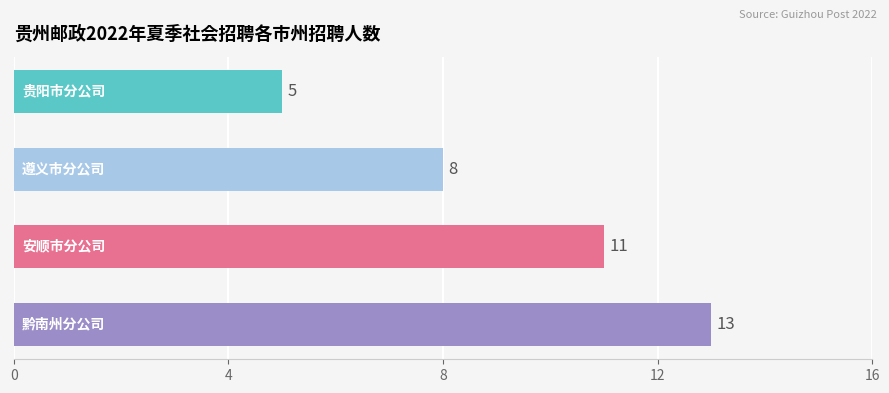

What is the maximum value shown in the chart?

13